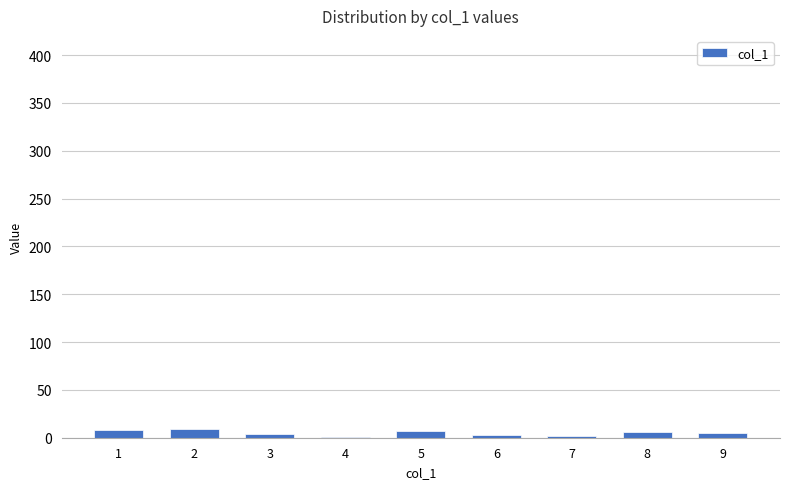

Count the number of data series in this chart.

1